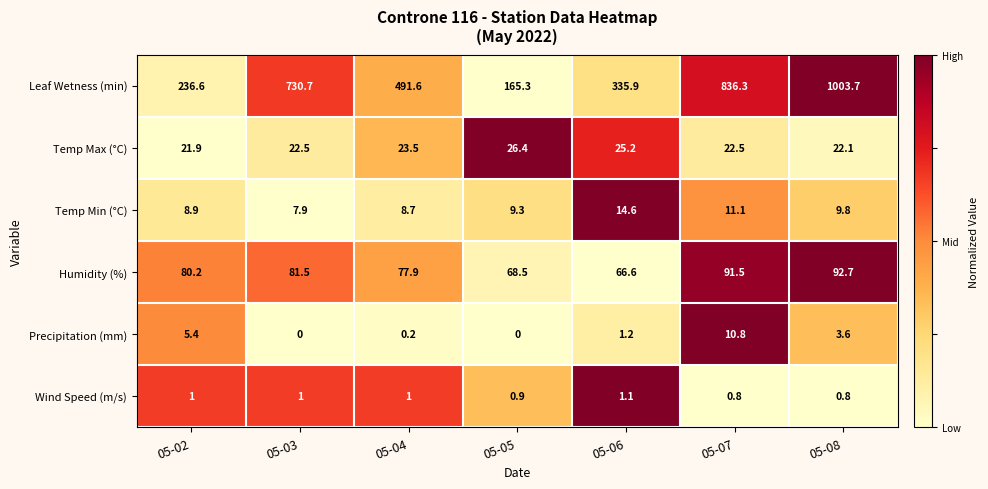

Rank the series at 05-05 from lowest to highest value.

Precipitation (mm), Wind Speed (m/s), Temp Min (°C), Temp Max (°C), Humidity (%), Leaf Wetness (min)